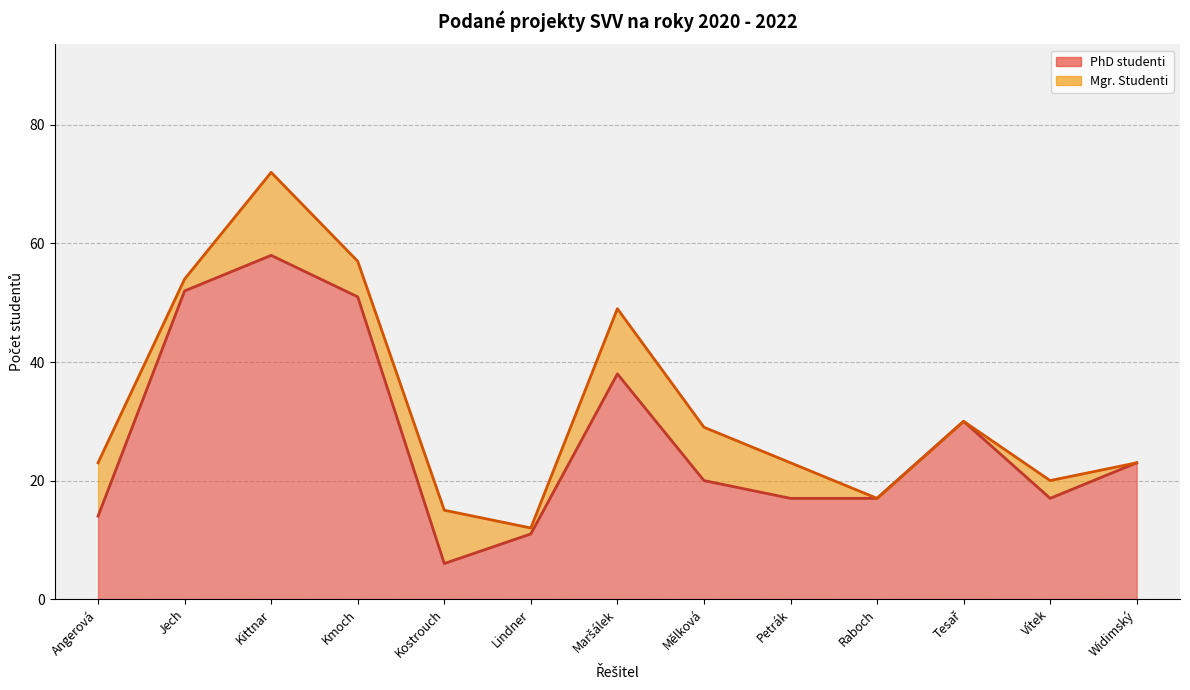

What is the difference between the maximum and minimum values in the PhD studenti (line) series?

52